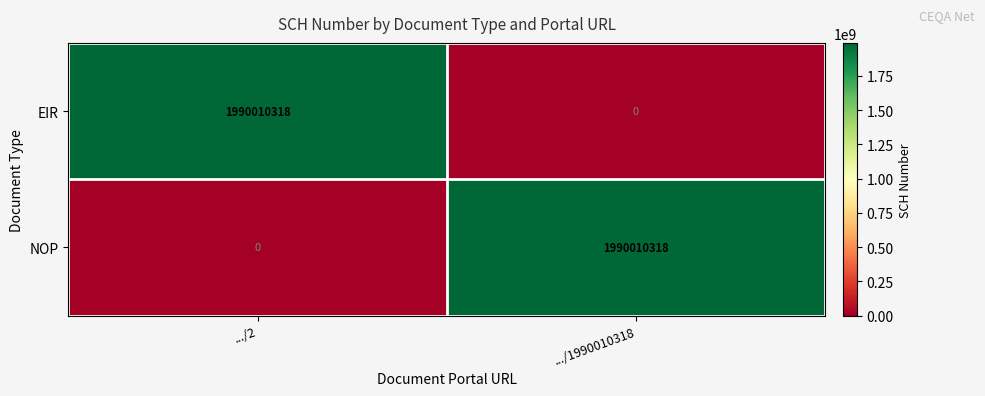

Rank the series at .../2 from lowest to highest value.

NOP, EIR